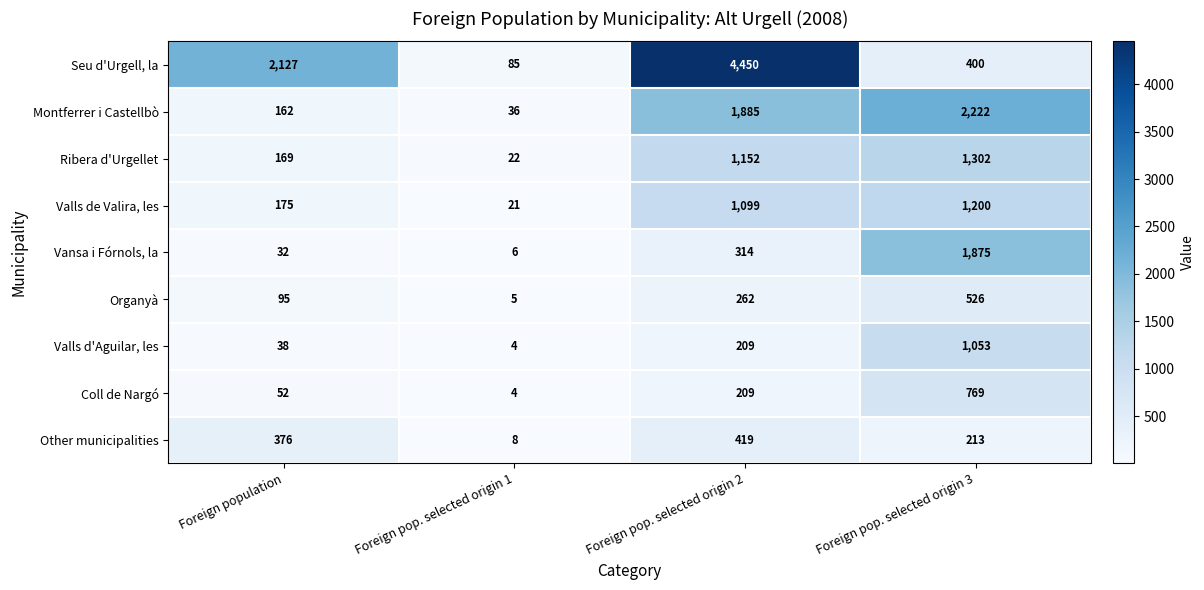

Where is Coll de Nargó nearest to the value 386?

Foreign pop. selected origin 2